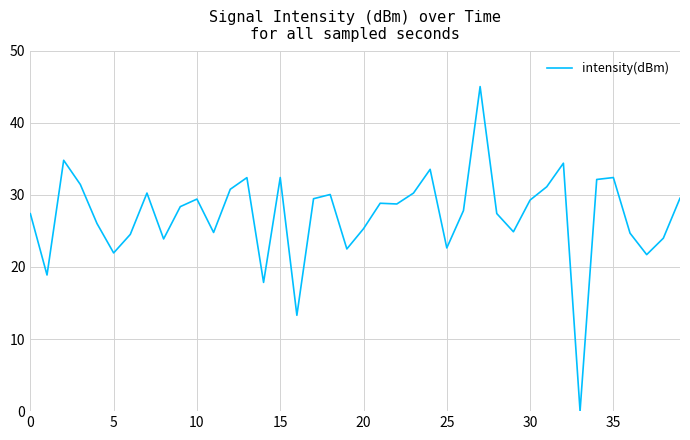

How many lines are shown in the chart?

1